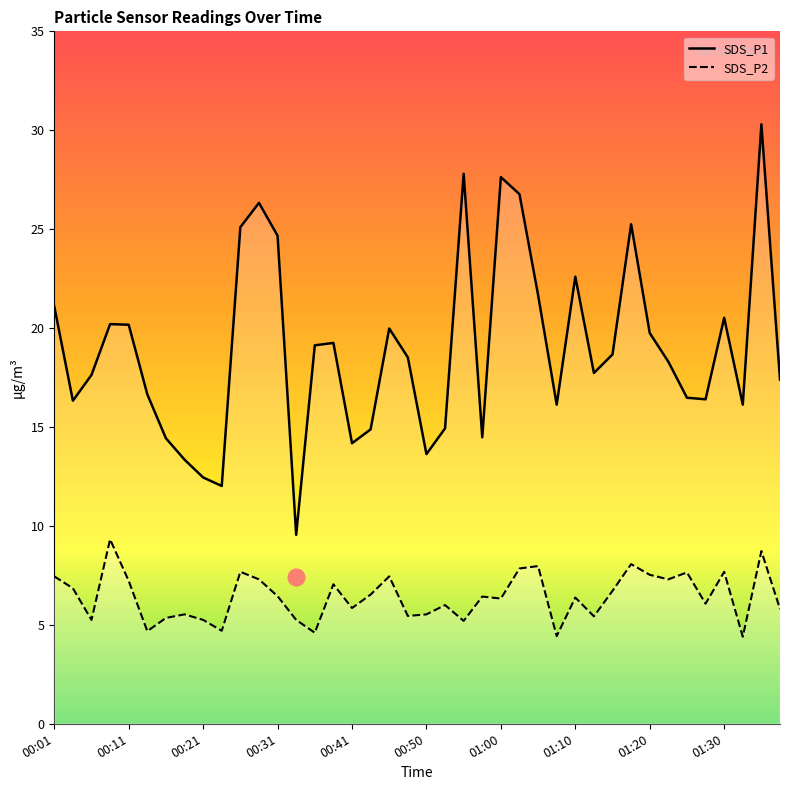

The value of SDS_P2 at 00:21 is 7.1. True or false?

False